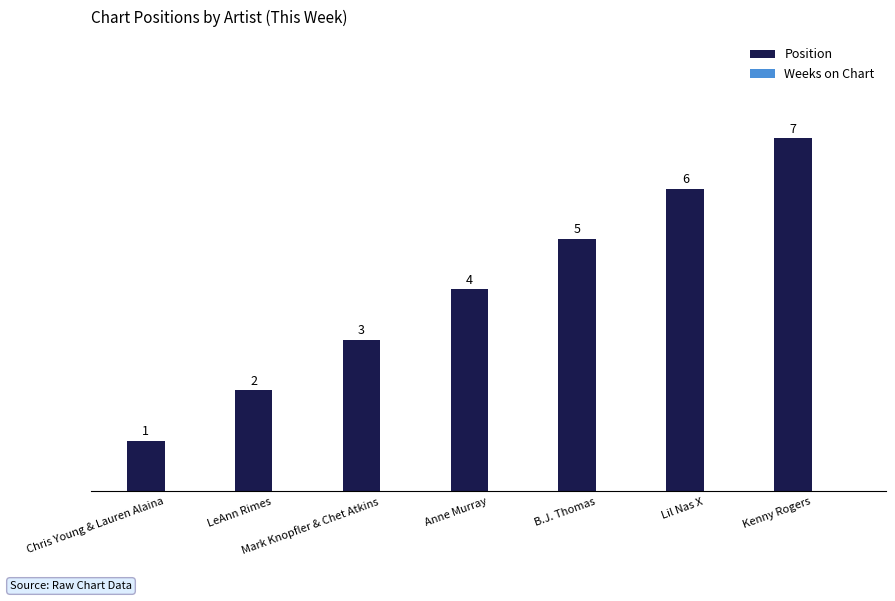

At which category does the chart reach its minimum across all series?

Chris Young & Lauren Alaina